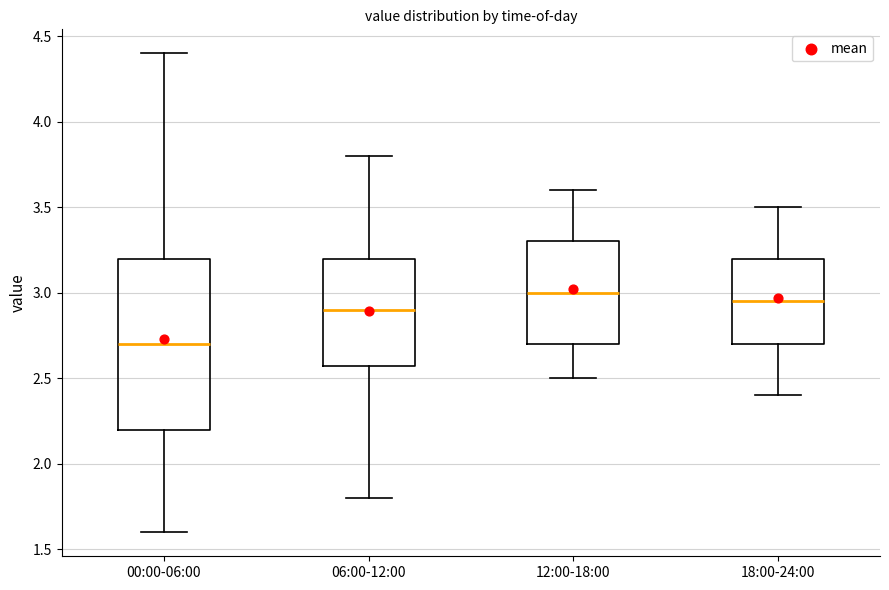

Which box has the lowest median line?

00:00-06:00